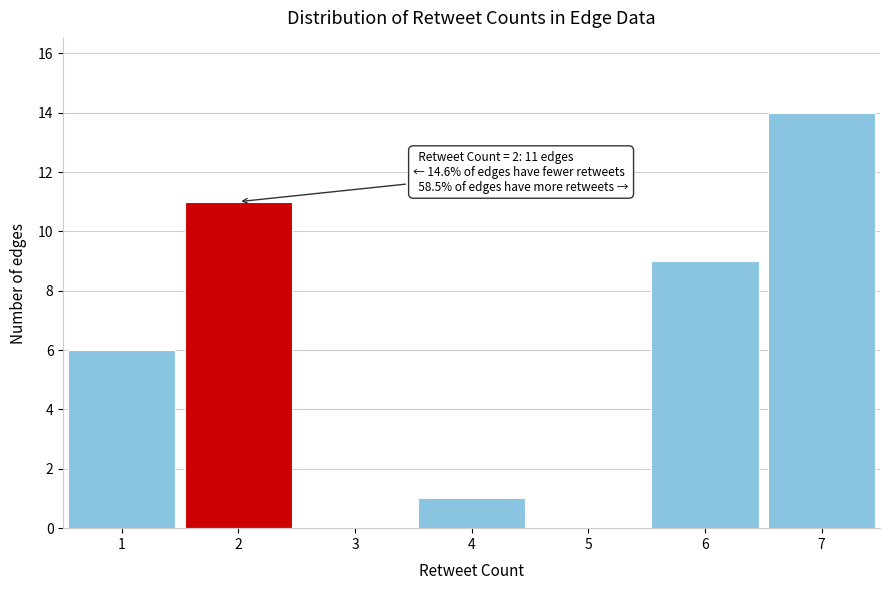

Which range on the x-axis has the tallest bar?

6.5 to 7.5